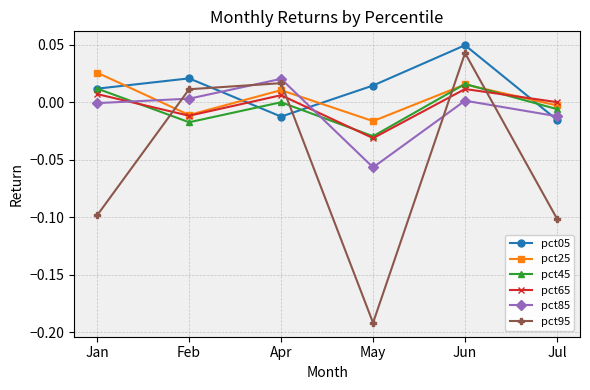

Does the chart have visible grid lines?

Yes